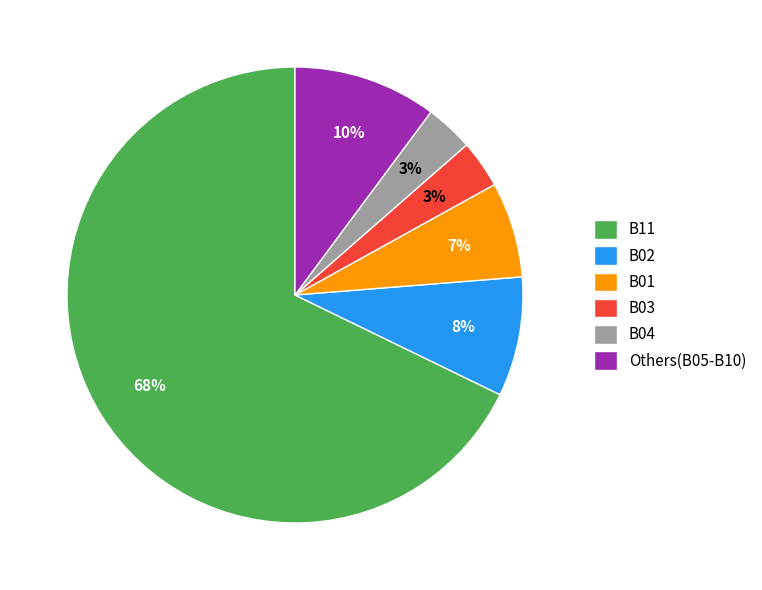

Which has a higher value, B11 or Others(B05-B10)?

B11